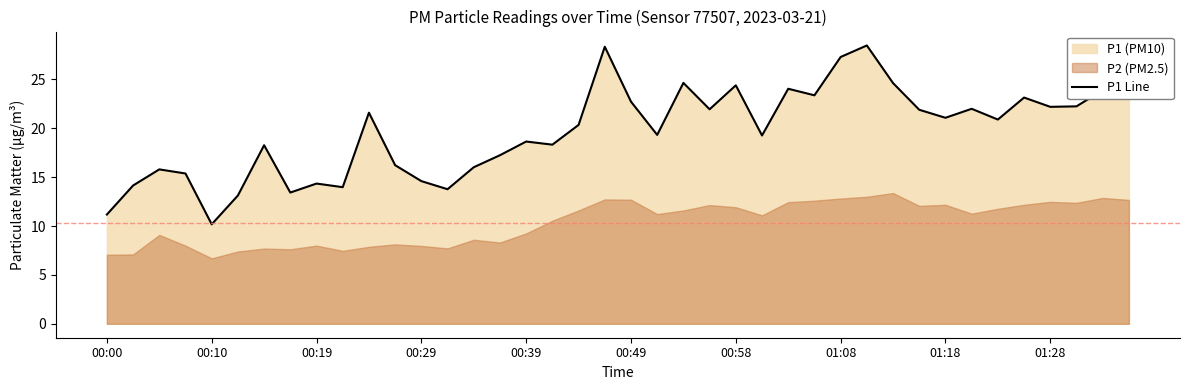

Reading right to left, what are all the values shown in this chart?

25.9	23.9	22.2	22.2	23.1	20.9	22.0	21.1	21.9	24.6	28.5	27.3	23.4	24.1	19.3	24.4	21.9	24.6	19.3	22.7	28.4	20.4	18.3	18.6	17.2	16.0	13.8	14.6	16.2	21.6	14.0	14.3	13.4	18.3	13.1	10.2	15.4	15.8	14.2	11.2